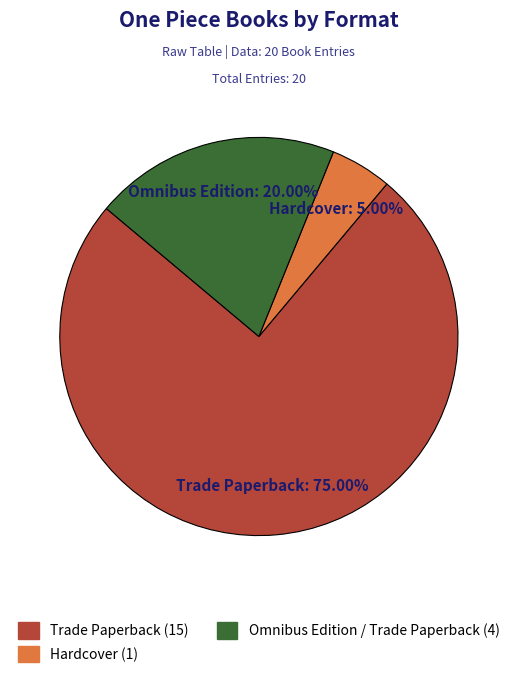

Rank the categories by value from highest to lowest.

Trade Paperback, Omnibus Edition, Hardcover